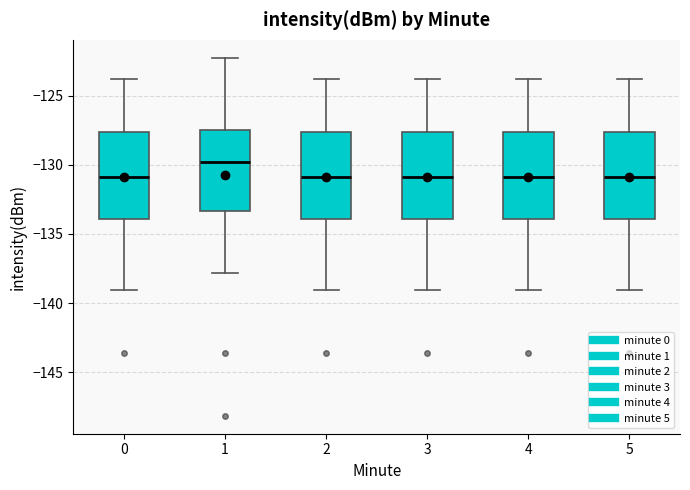

Reading left to right, transcribe this box plot: for each box, give where its median line is, the range the box spans, and where its two whiskers end, as read against the y-axis. The values are not printed on the chart, so give them approximately, as read against the axis.

0: median -131.0, box -134.0 to -127.5, whiskers -139.0 to -124.0
1: median -130.0, box -133.5 to -127.5, whiskers -138.0 to -122.0
2: median -131.0, box -134.0 to -127.5, whiskers -139.0 to -124.0
3: median -131.0, box -134.0 to -127.5, whiskers -139.0 to -124.0
4: median -131.0, box -134.0 to -127.5, whiskers -139.0 to -124.0
5: median -131.0, box -134.0 to -127.5, whiskers -139.0 to -124.0